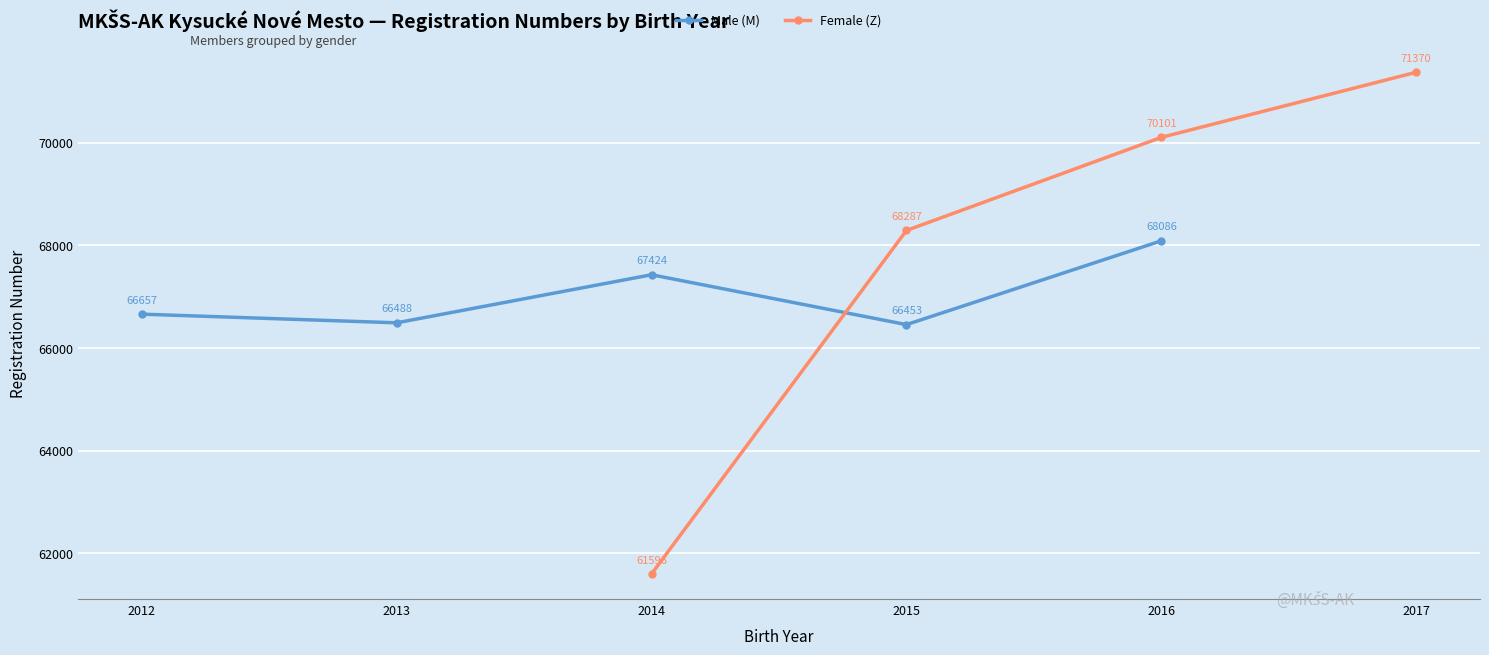

At which category is the sum across all series the highest?

2016